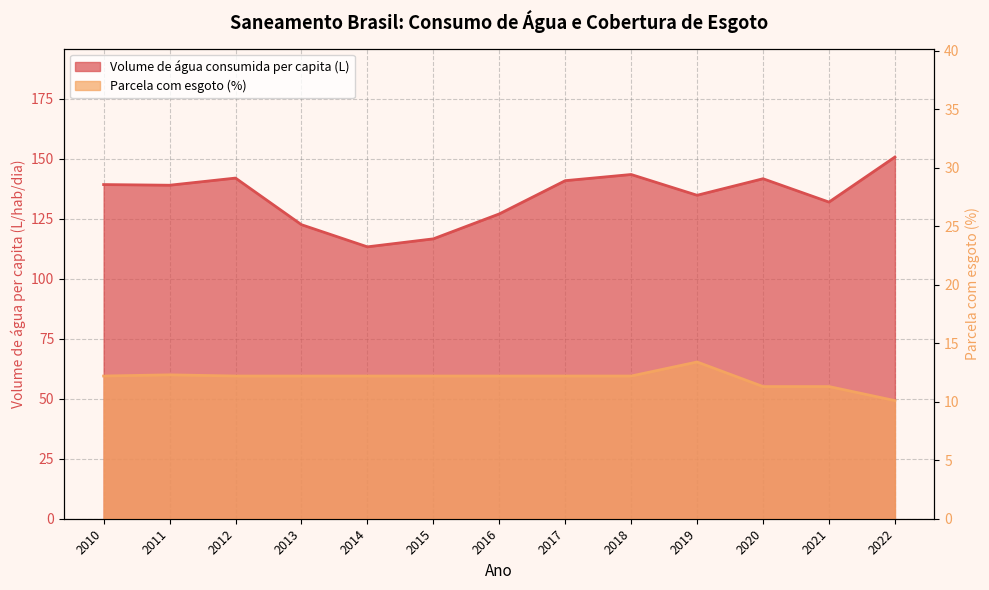

At which category does Parcela com esgoto (%) reach its first local peak?

2011